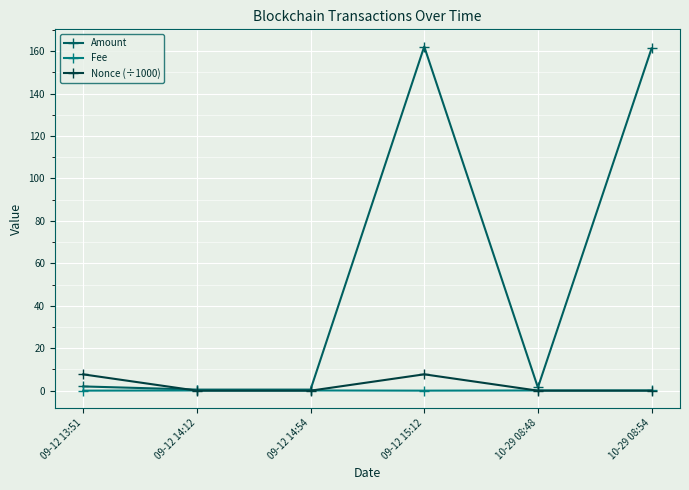

Rank the series by their maximum value, from lowest to highest.

Fee, Nonce (÷1000), Amount